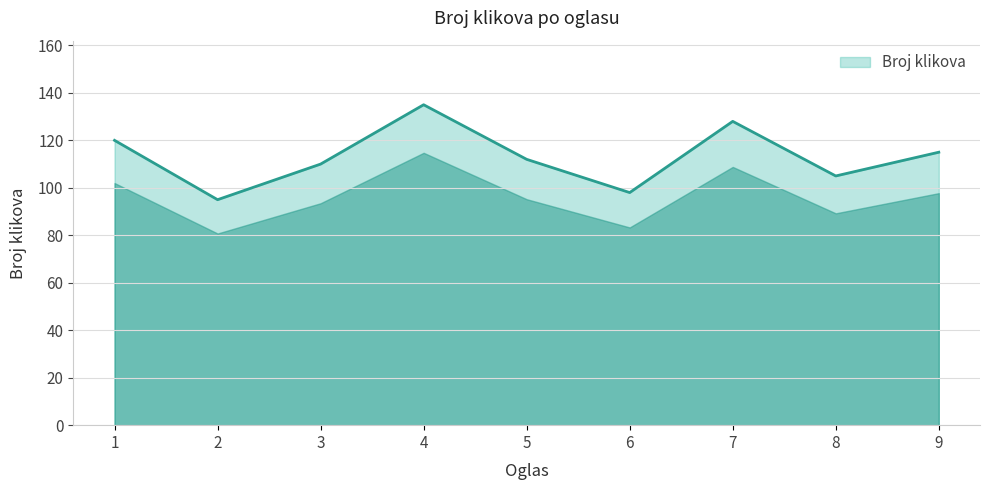

Reading right to left, extract all data points from this chart.

115	105	128	98	112	135	110	95	120